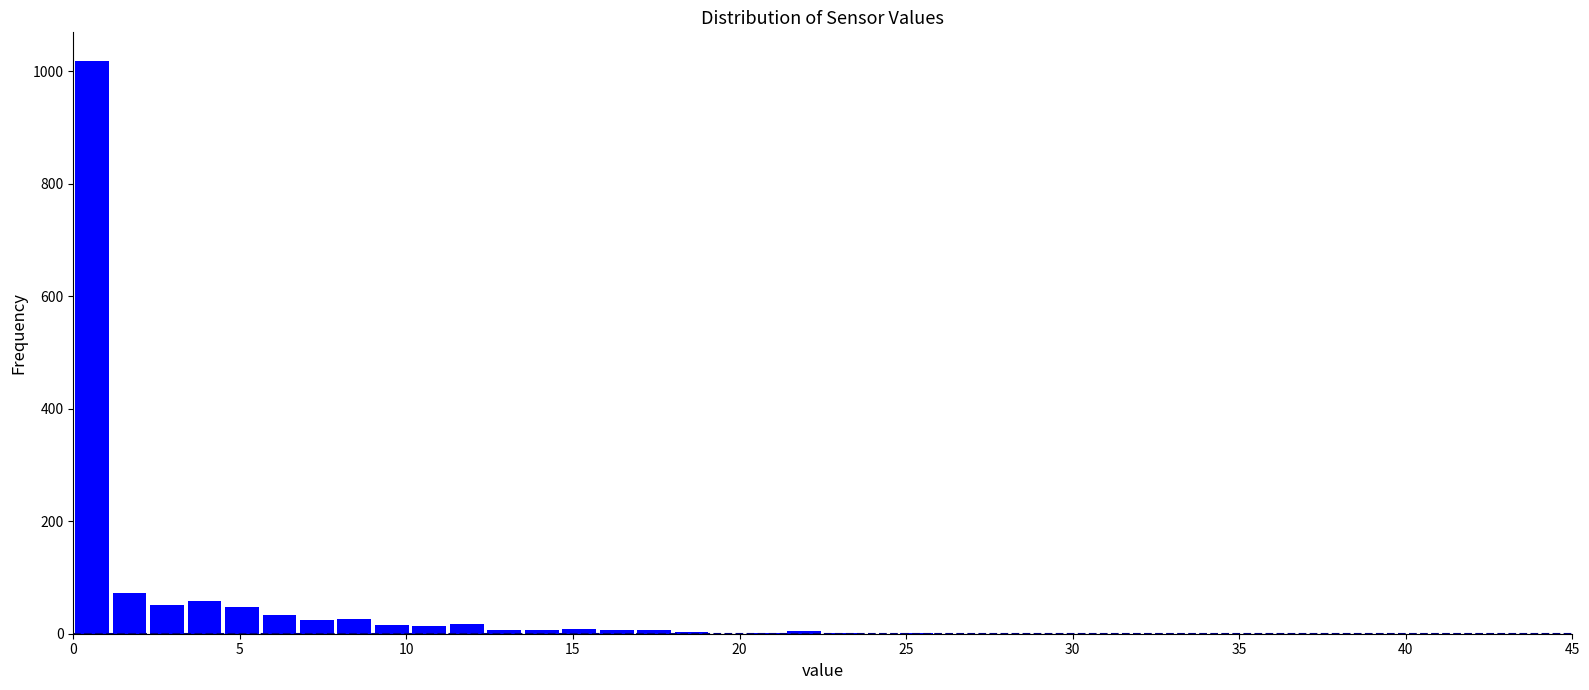

Read against the x-axis, roughly where is the centre of the tallest bar?

0.5